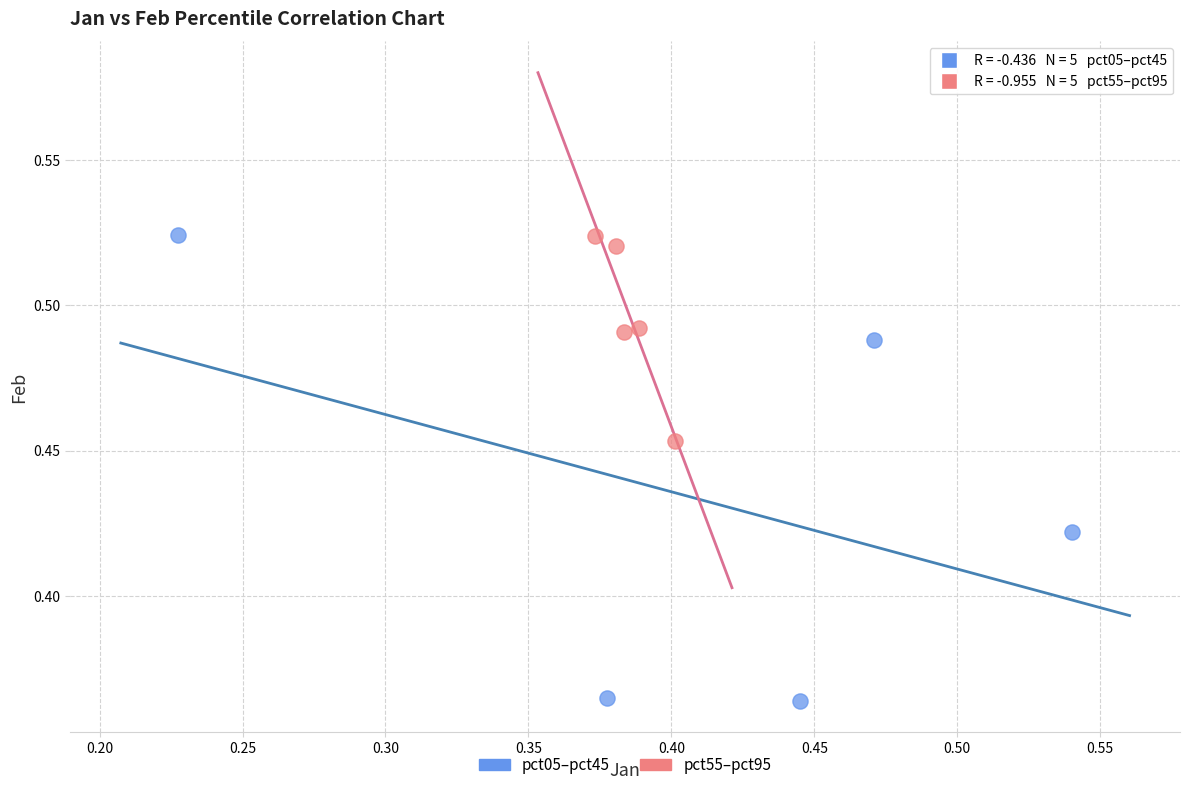

Which series reaches the minimum Y coordinate?

pct05–pct45